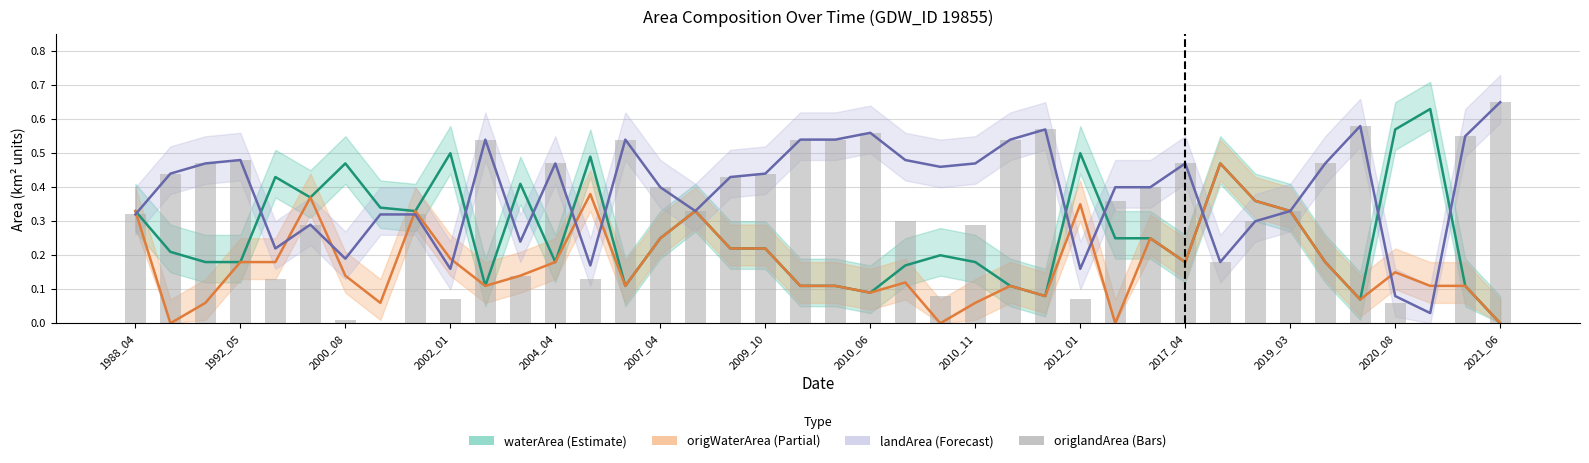

What are all the series names shown in the legend?

waterArea (Estimate), origWaterArea (Partial), landArea (Forecast), origlandArea (Bars)